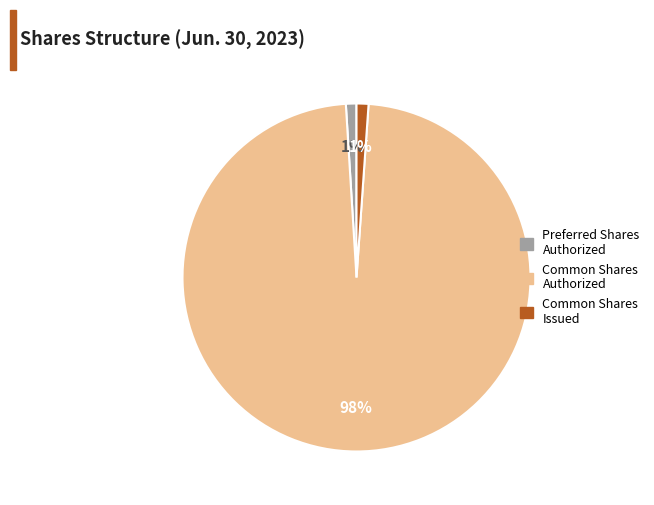

Does Preferred Shares Authorized account for over 50% of the chart?

No